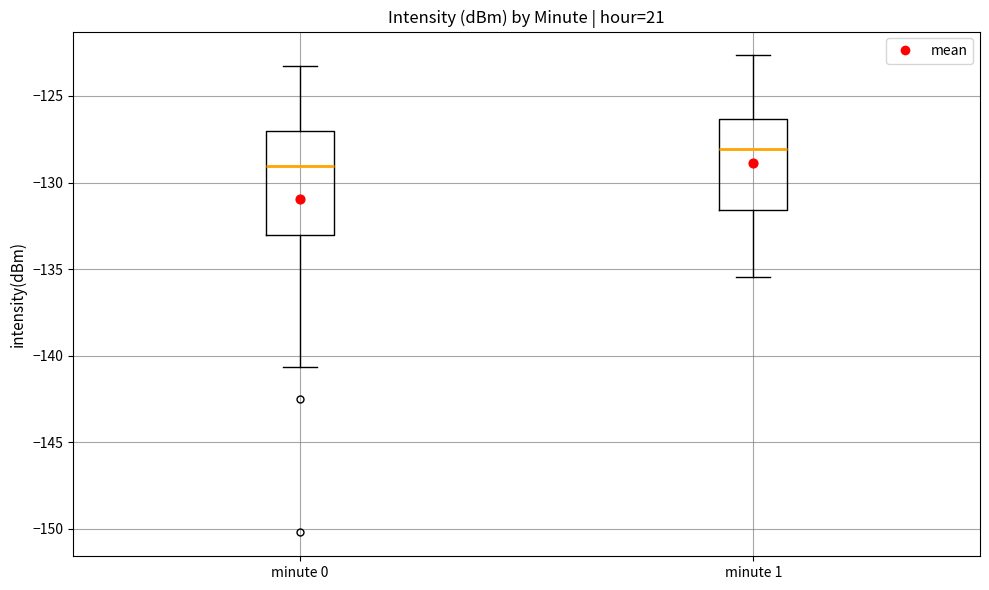

Reading left to right, read every box against the y-axis: the position of its median line, the range the box covers, and the ends of its whiskers. The values are not printed on the chart, so give them approximately, as read against the axis.

minute 0: median -129.0, box -133.0 to -127.0, whiskers -140.5 to -123.5
minute 1: median -128.0, box -131.5 to -126.5, whiskers -135.5 to -122.5